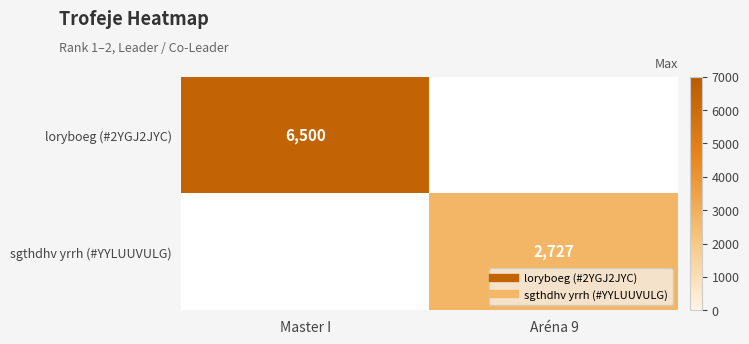

At how many categories does at least one series exceed 3261?

1